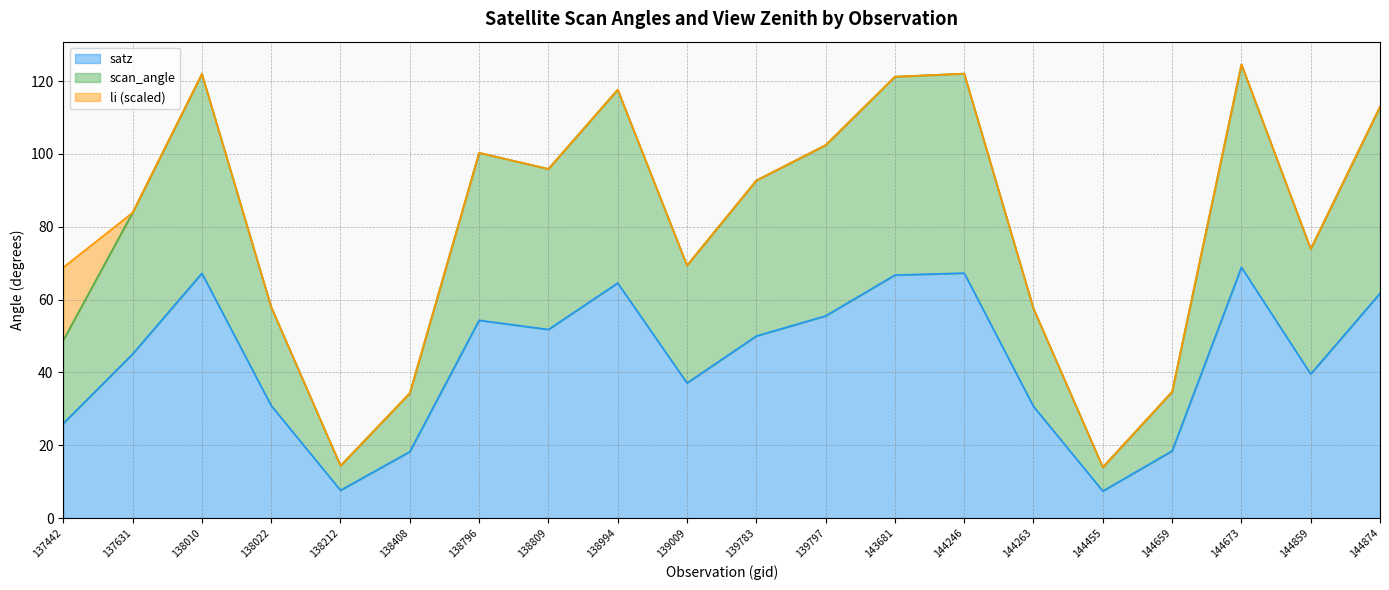

Which series has the largest total across all categories?

scan_angle